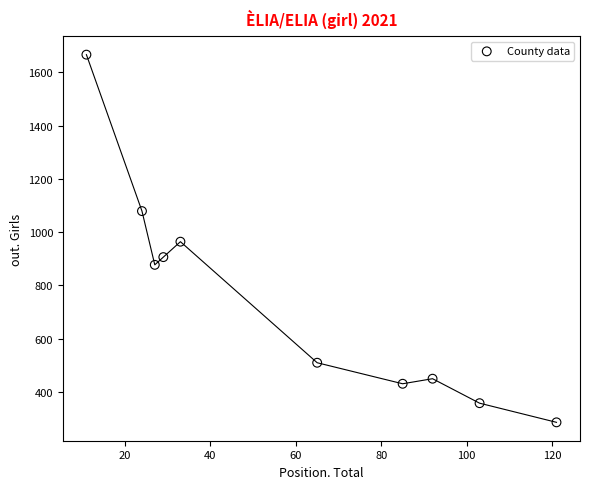

What is the range of Y values (max minus min)?

1382